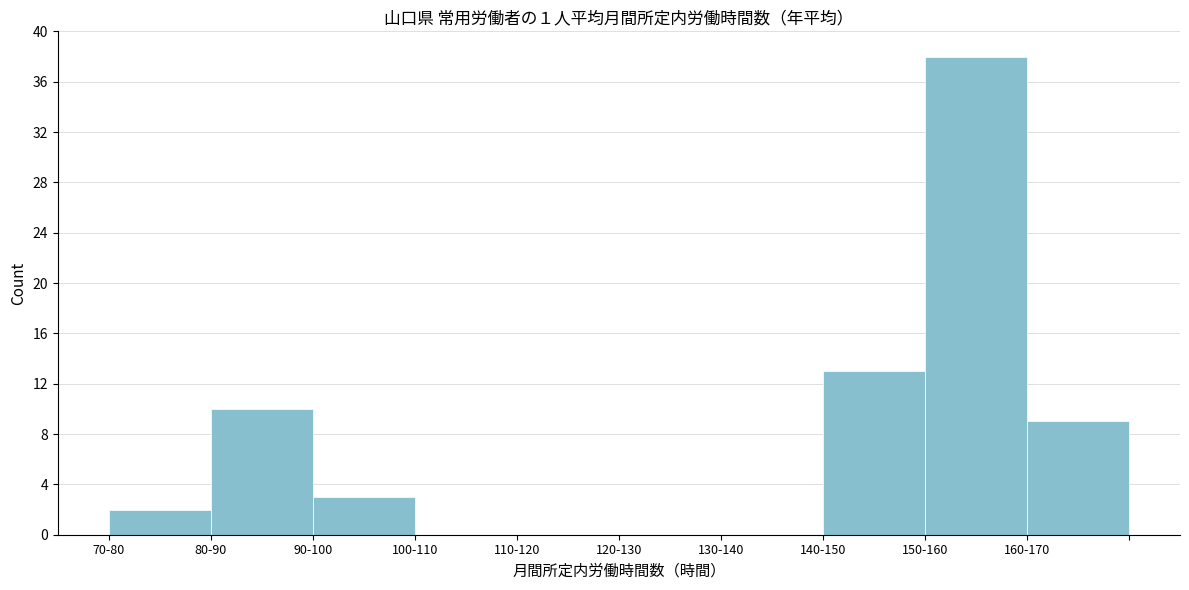

Reading left to right, list all the values displayed in this chart.

70-80=2	80-90=10	90-100=3	100-110=0	110-120=0	120-130=0	130-140=0	140-150=13	150-160=38	160-170=9